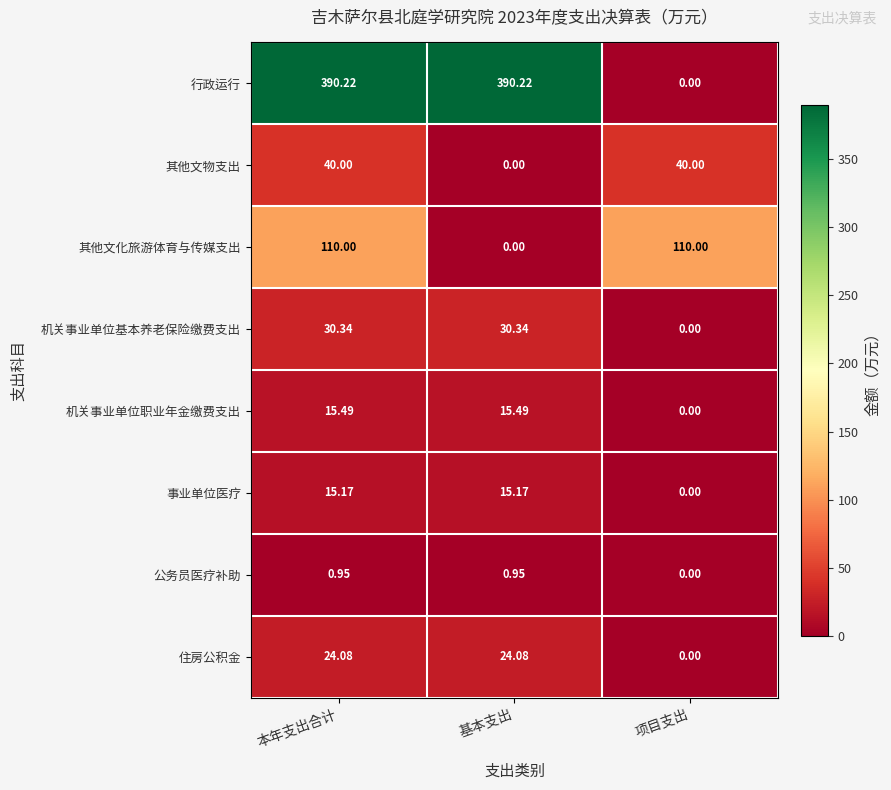

Which series has the largest total across all categories?

行政运行